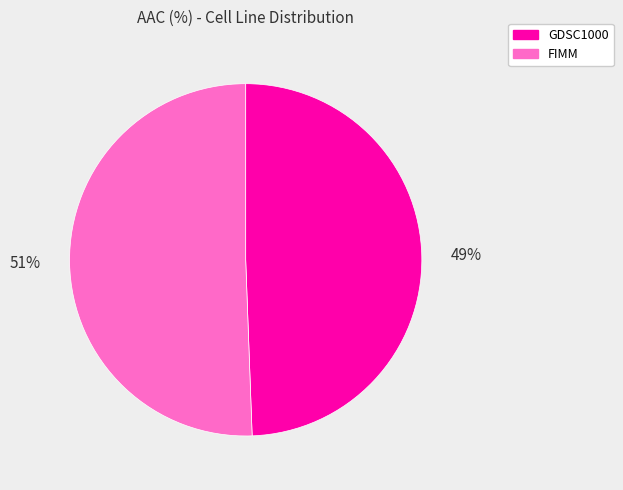

To the nearest percent, what percentage of the pie is FIMM?

51%